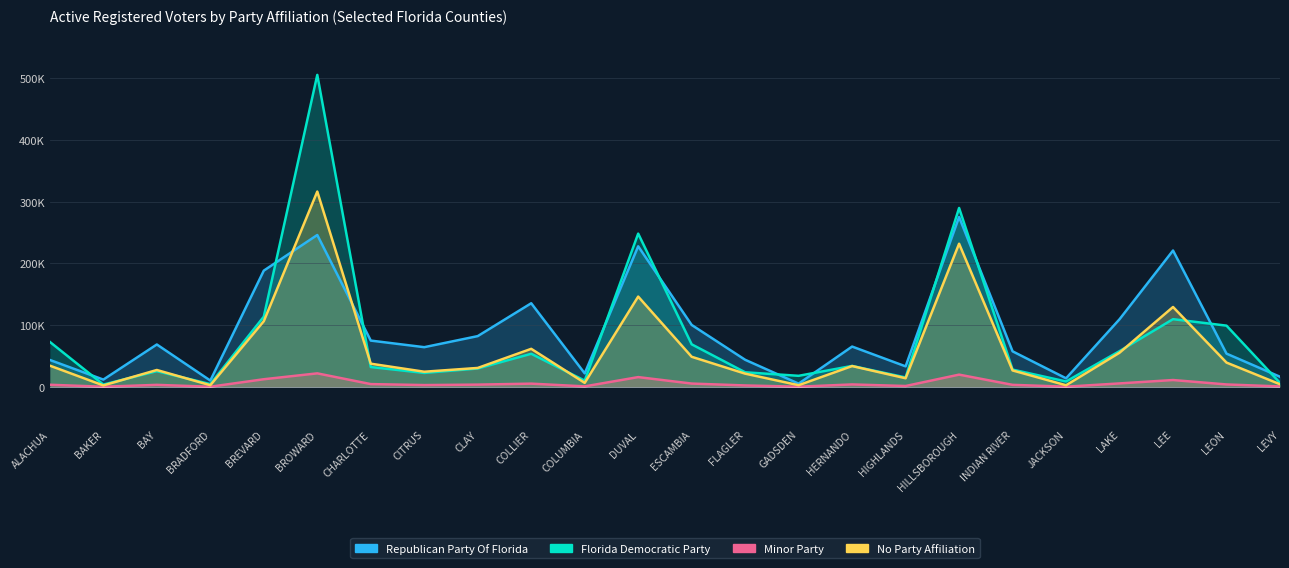

What is the label of the 13th point from the right?

DUVAL